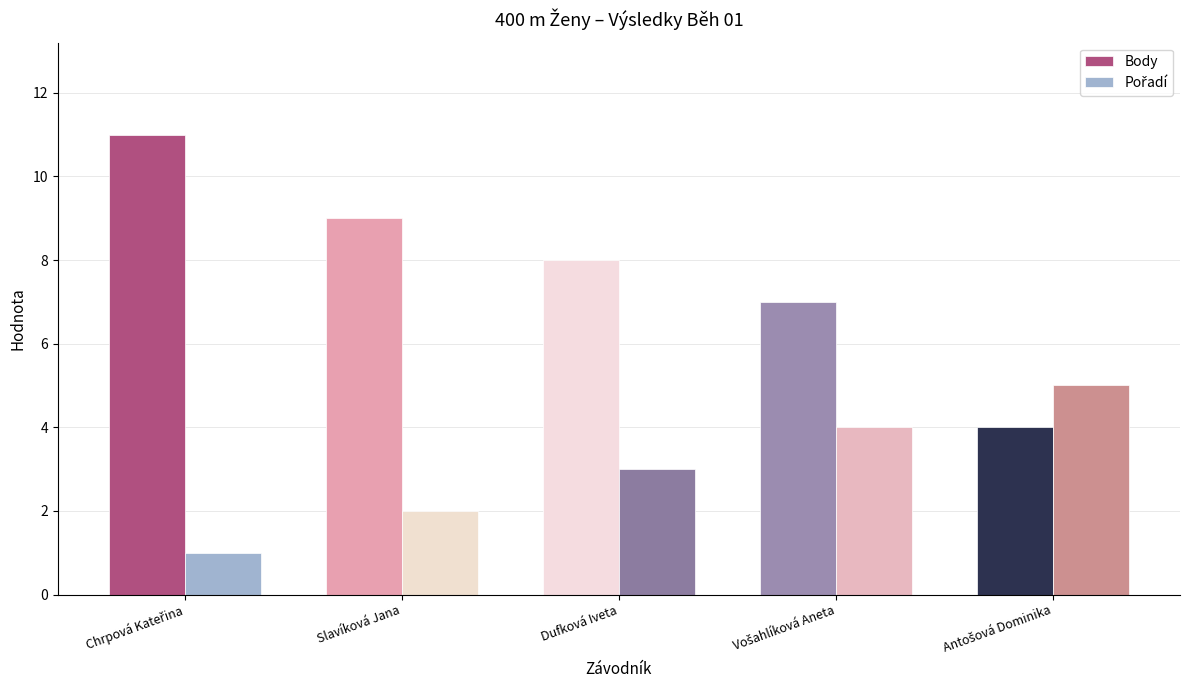

Which series has the largest range (max minus min)?

Body